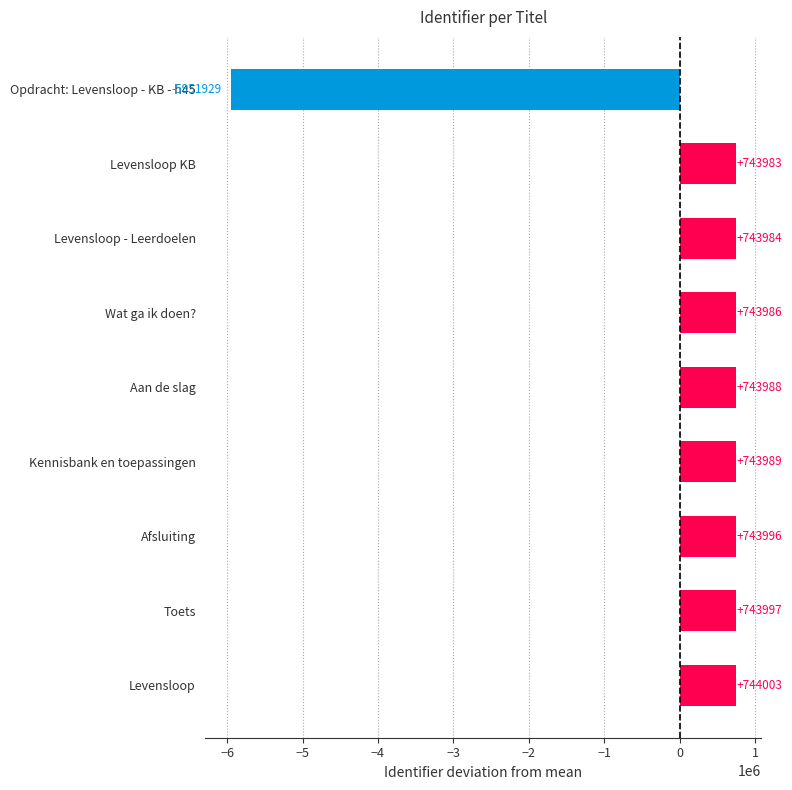

What is the value of the 6th bar from the top?

743989.3